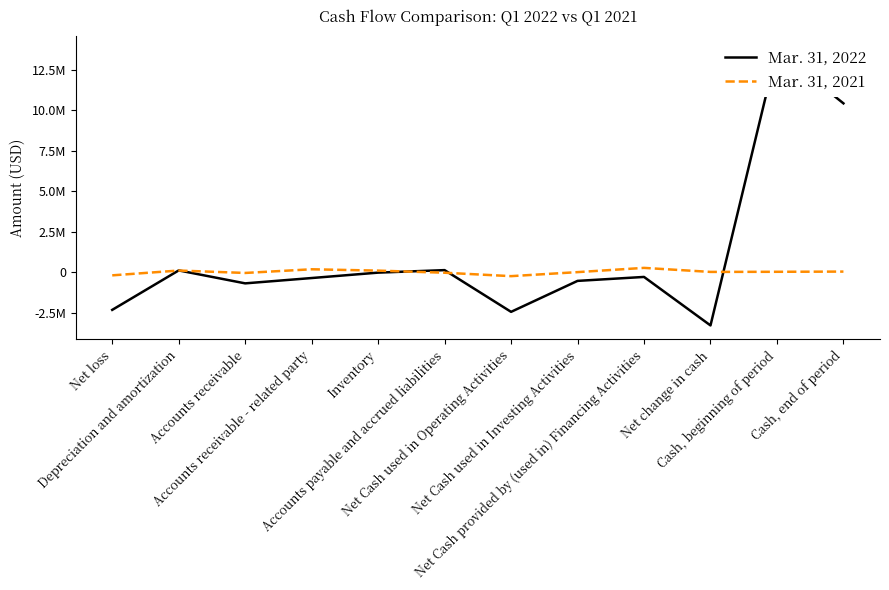

Rank the series by their maximum value, from highest to lowest.

Mar. 31, 2022, Mar. 31, 2021